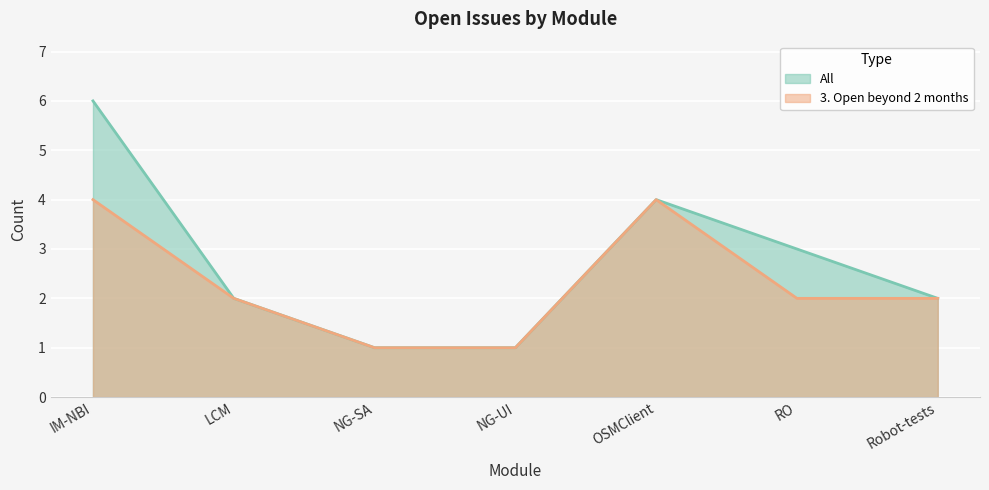

True or false: All and 3. Open beyond 2 months cross at least once.

False